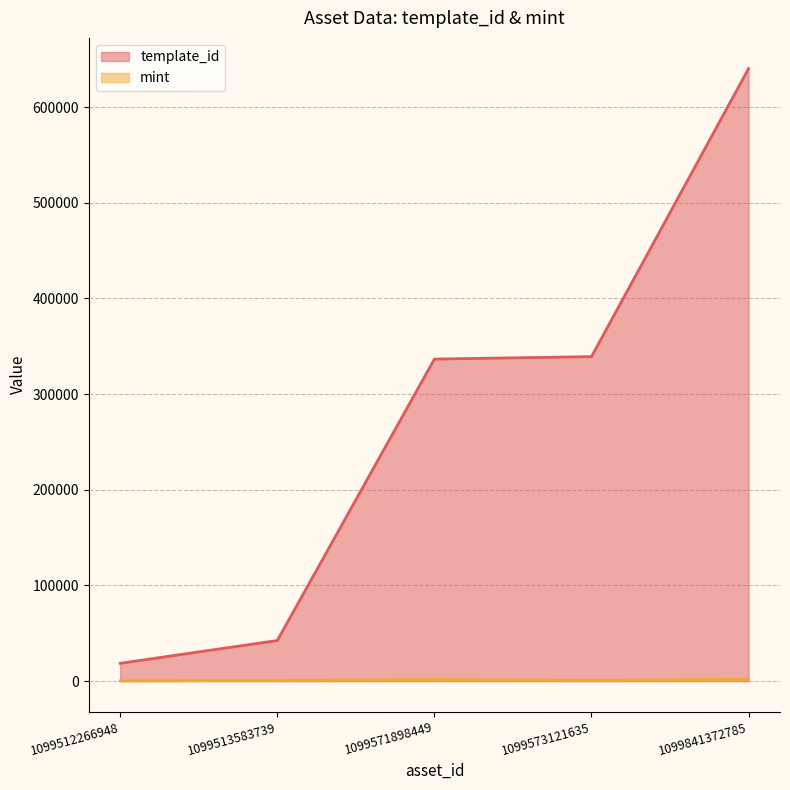

How many lines are shown in the chart?

2